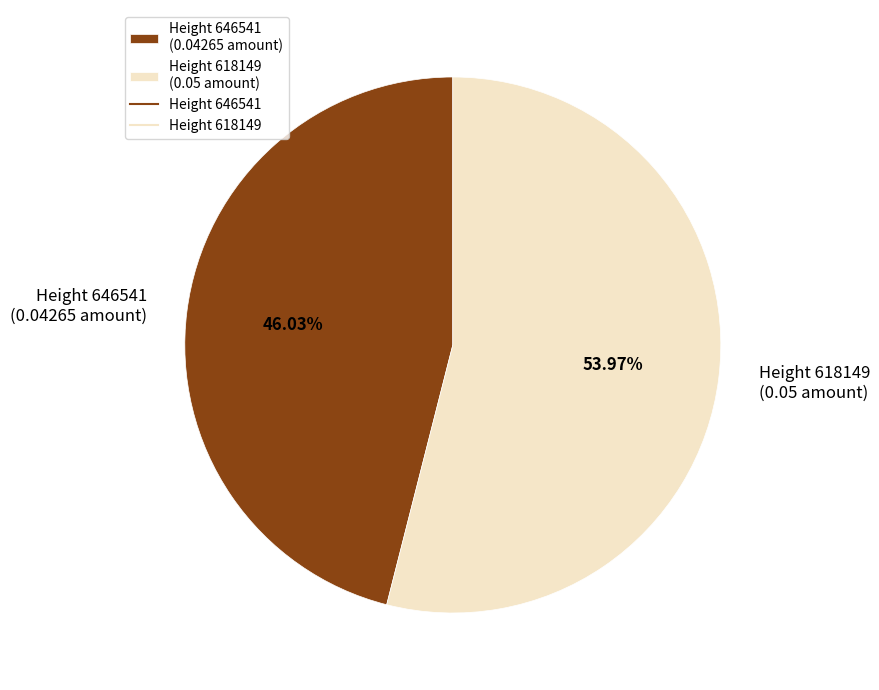

To the nearest percent, what is the average slice percentage?

50%